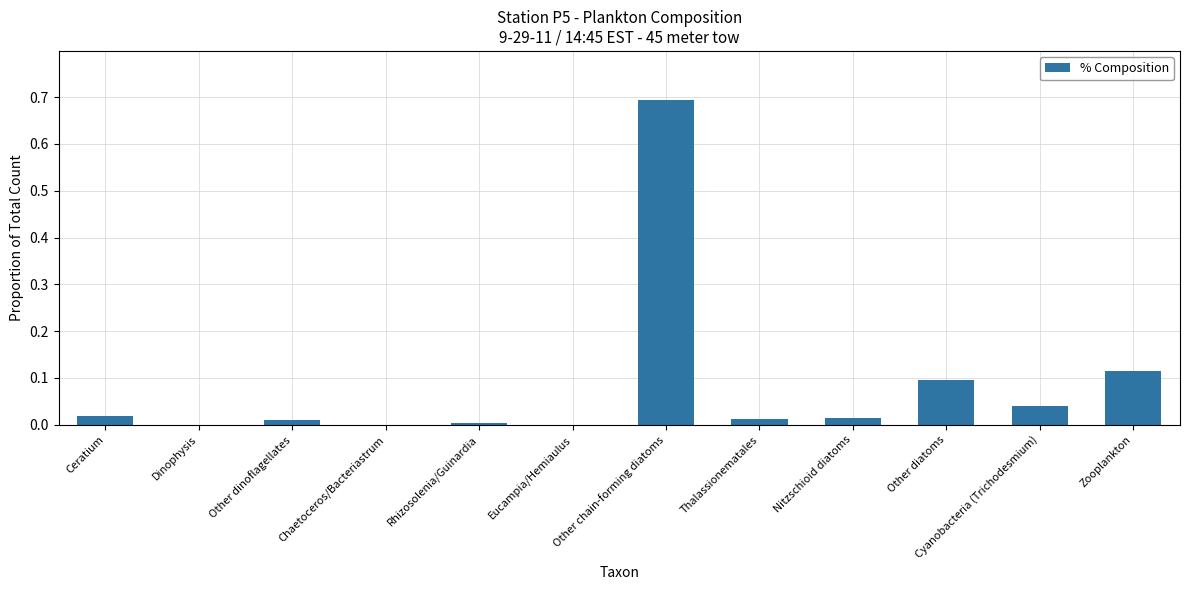

What is the sum of all values?

1.0